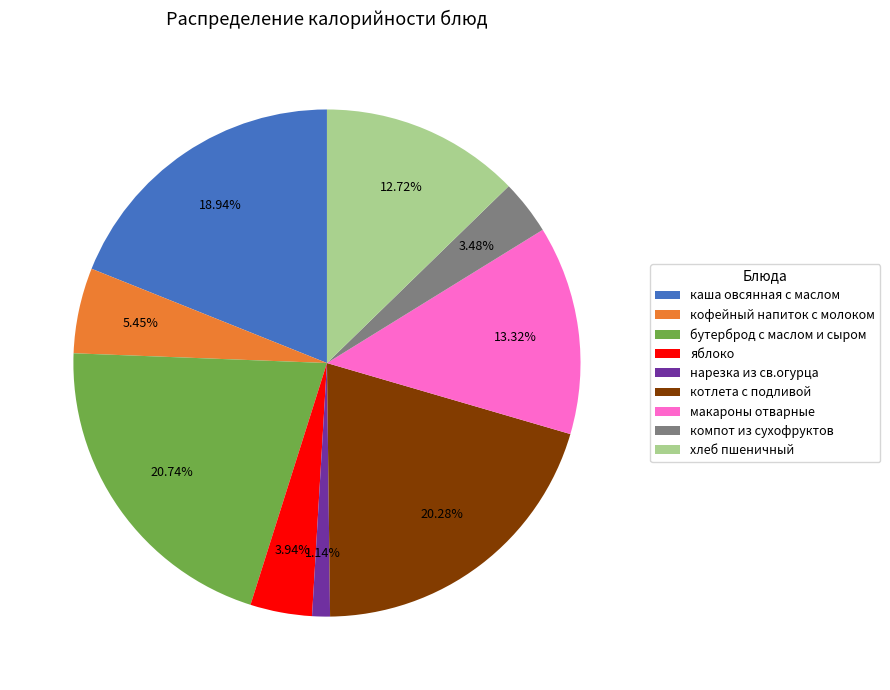

To the nearest percent, what is the combined percentage of яблоко and котлета с подливой?

24%